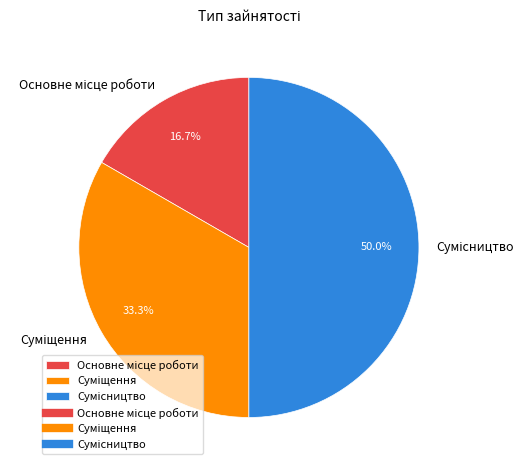

To the nearest percent, what is the difference between the Основне місце роботи and Суміщення slice percentages?

17%